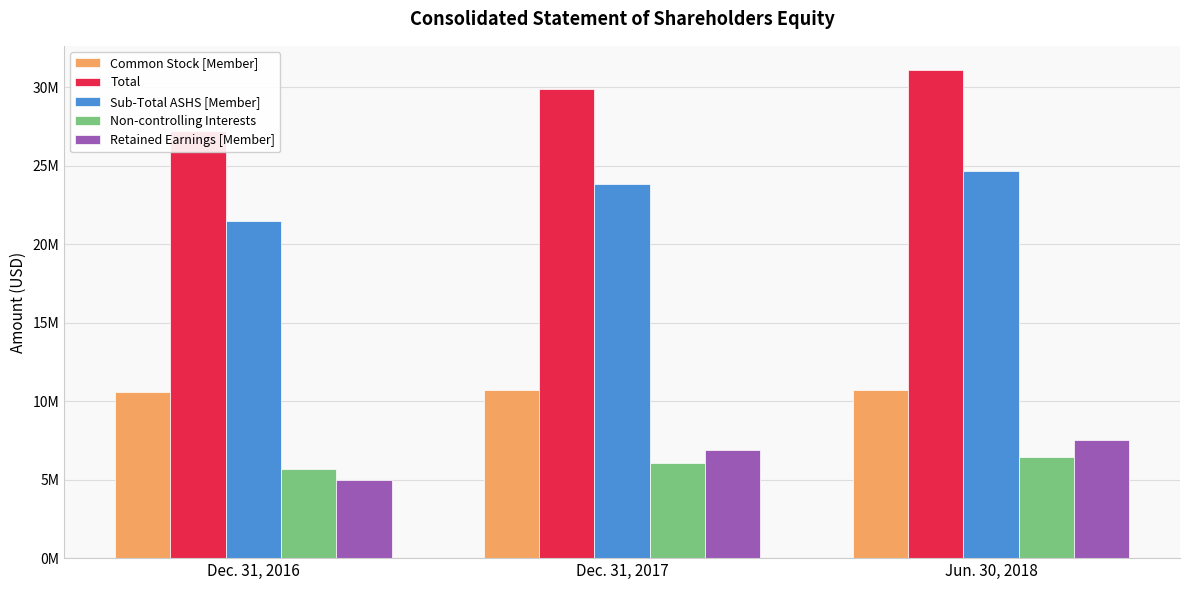

What position from the right is Dec. 31, 2017?

2